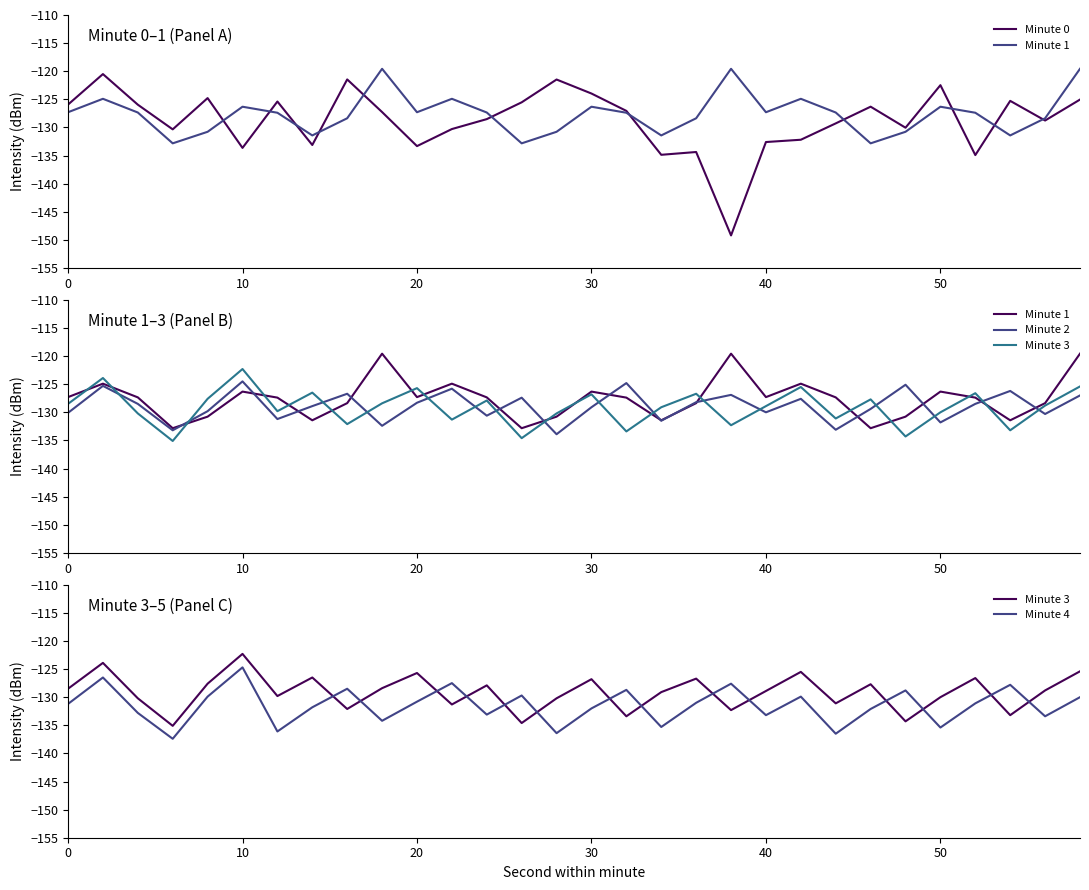

How many values in the Minute 1 series exceed -127?

9